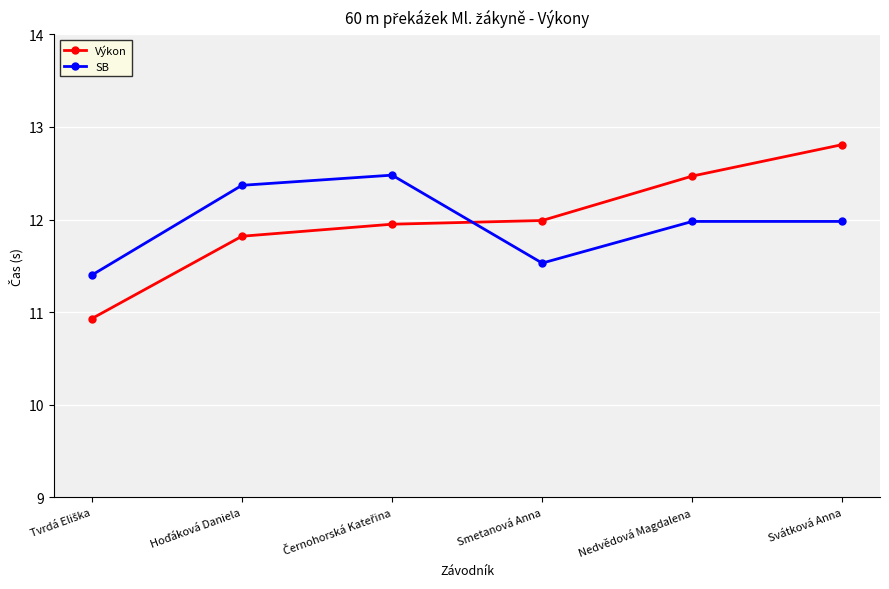

List the series in order of their peak value, highest first.

Výkon, SB